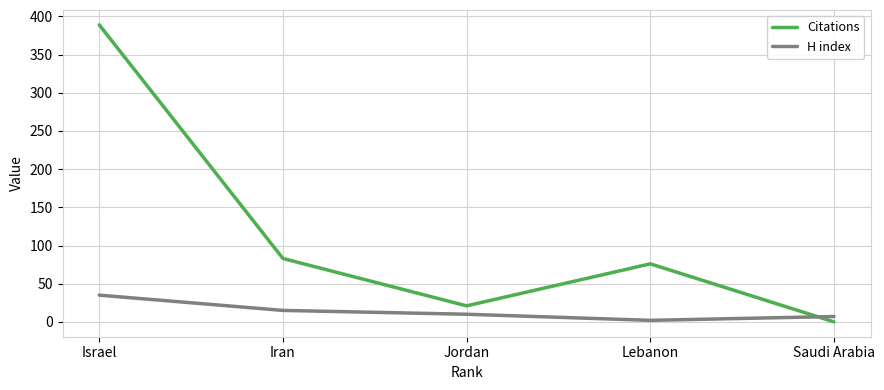

Reading right to left, what are all the values shown in this chart?

Citations: 0	76	21	83	389
H index: 7	2	10	15	35